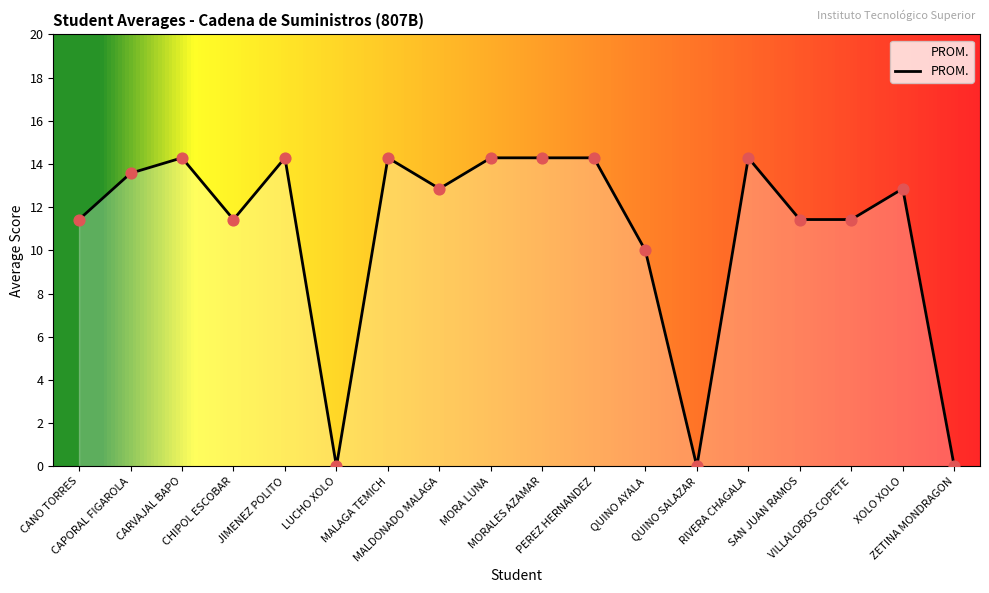

What is the ratio of the value at SAN JUAN RAMOS to the value at MORA LUNA?

0.8